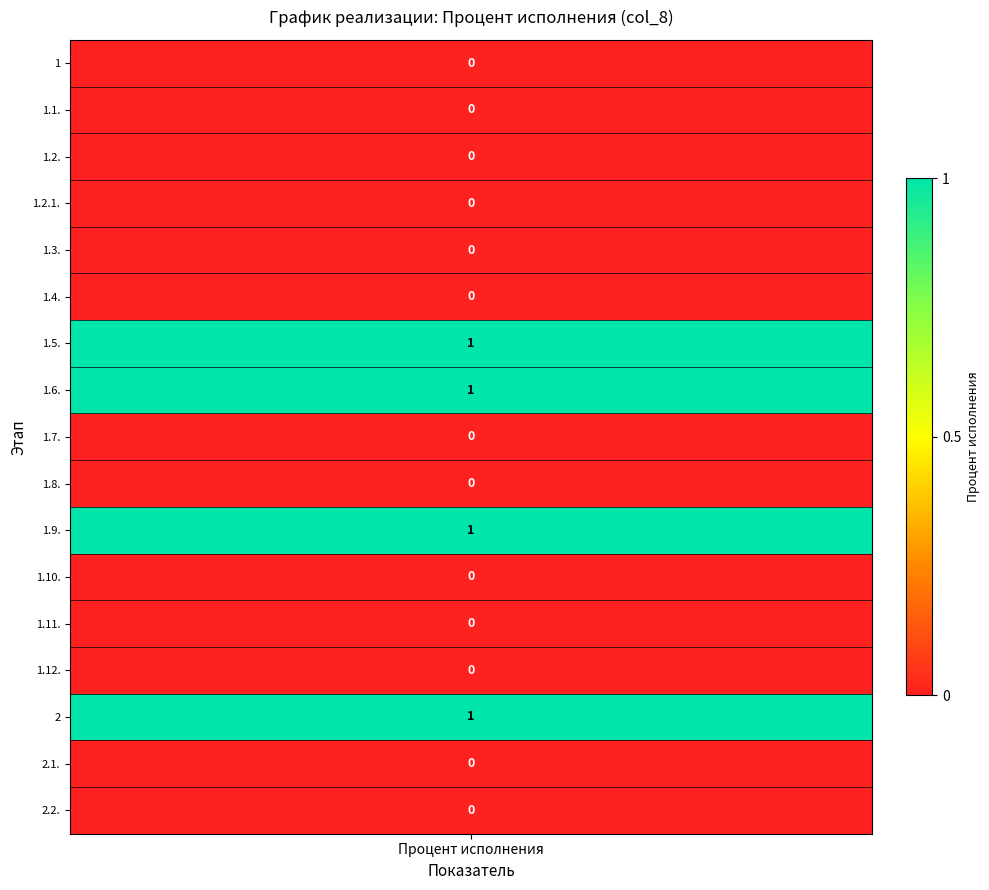

Rank the categories by 1 value from highest to lowest.

6, 7, 10, 14, 0, 1, 2, 3, 4, 5, 8, 9, 11, 12, 13, 15, 16